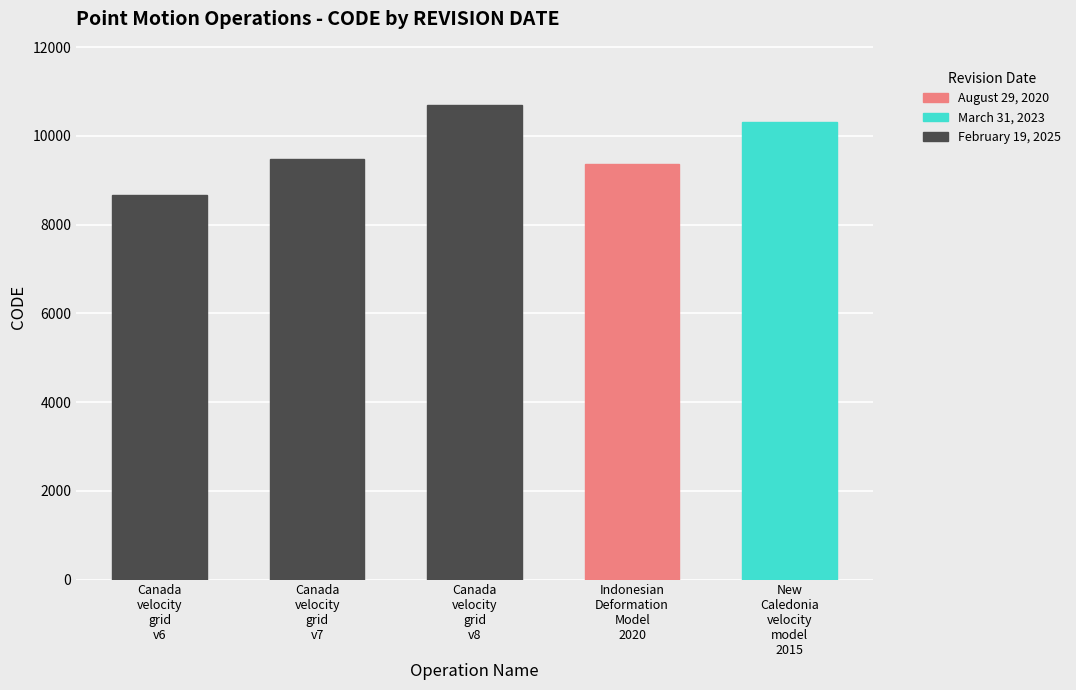

Reading left to right, extract all data points from this chart.

8676	9483	10707	9375	10323